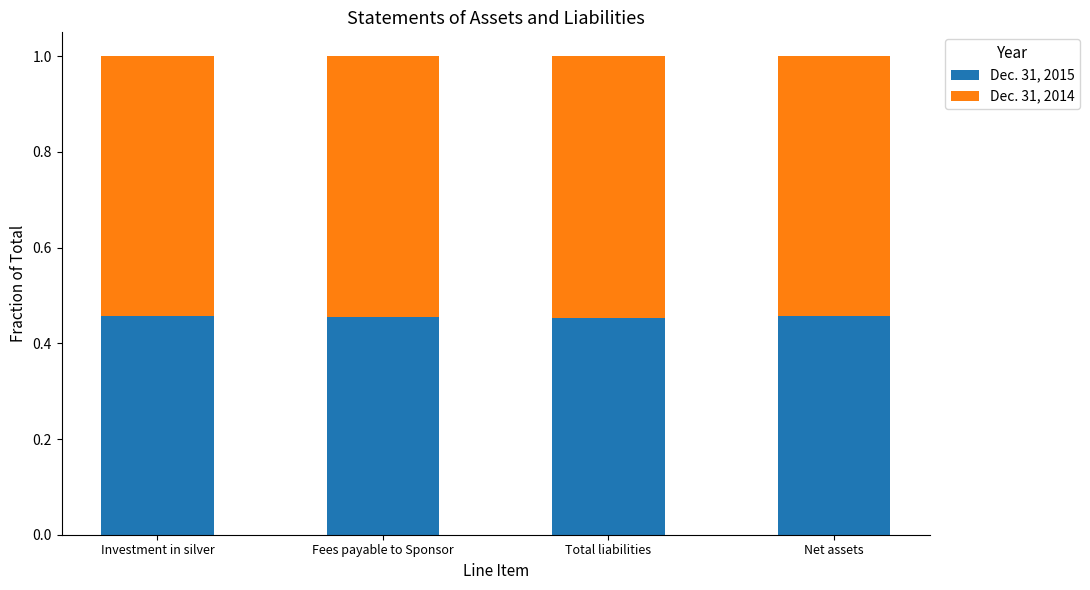

The Dec. 31, 2015 series shows 0.6 at Net assets. True or false?

False